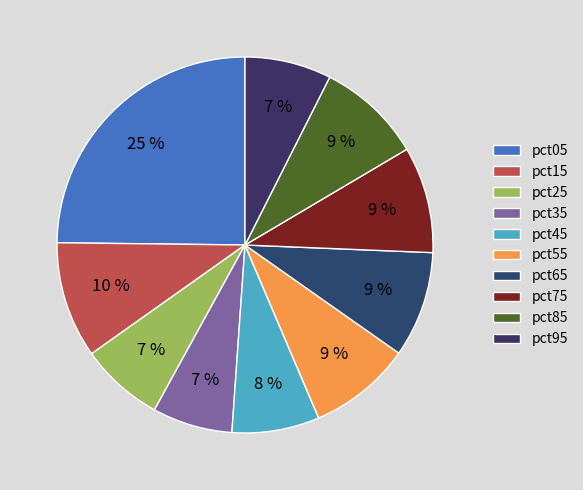

Is there any slice that represents more than half of the pie?

No